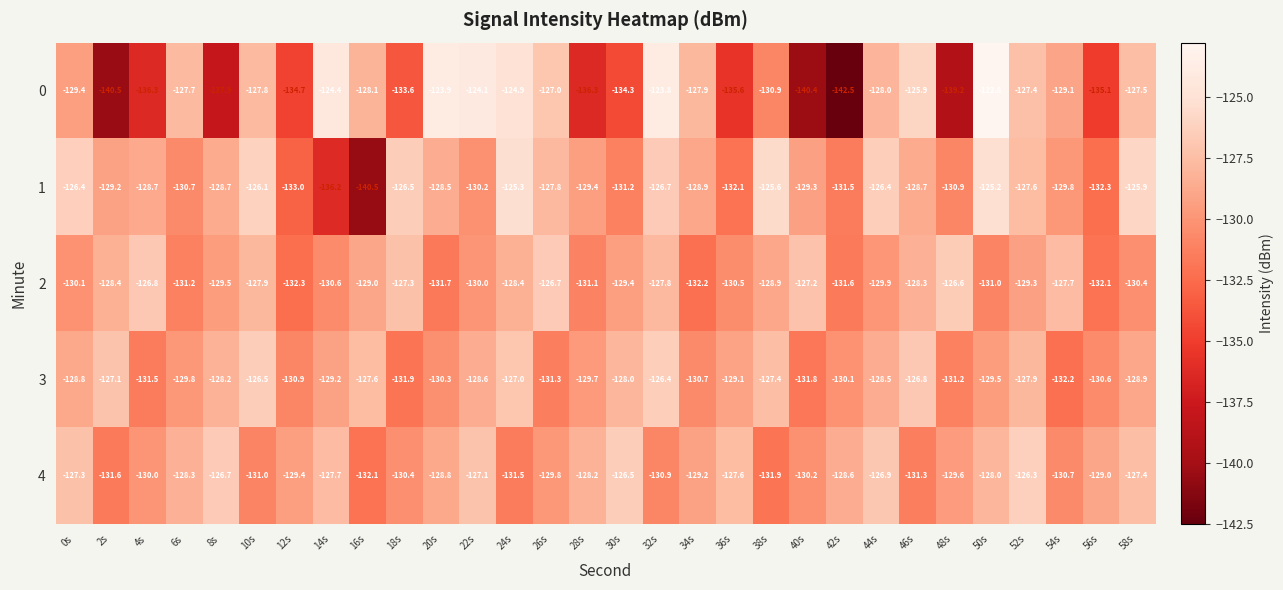

What is the difference between the second highest and second lowest values in the 4 series?

5.4